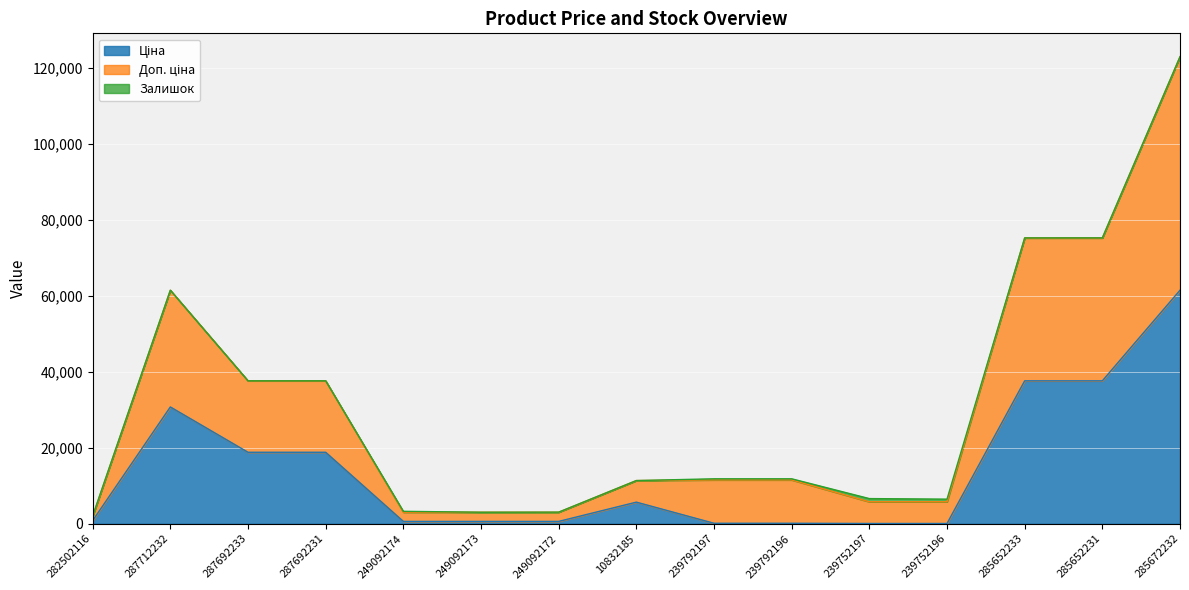

True or false: Доп. ціна and Ціна cross at least once.

False